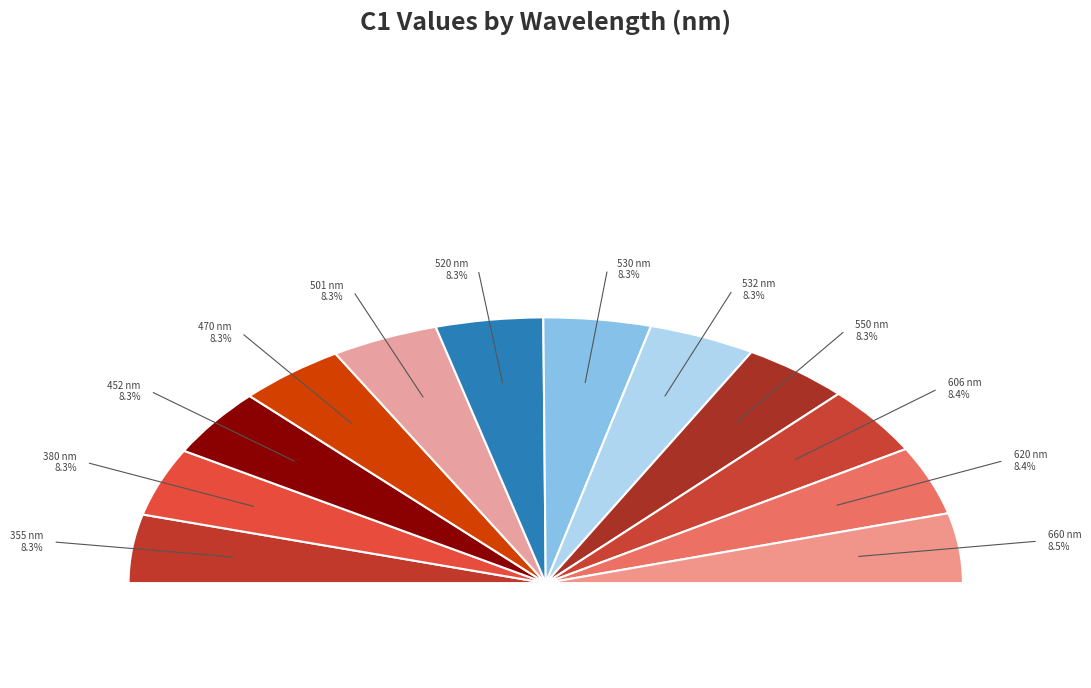

Count the number of slices in the pie.

12